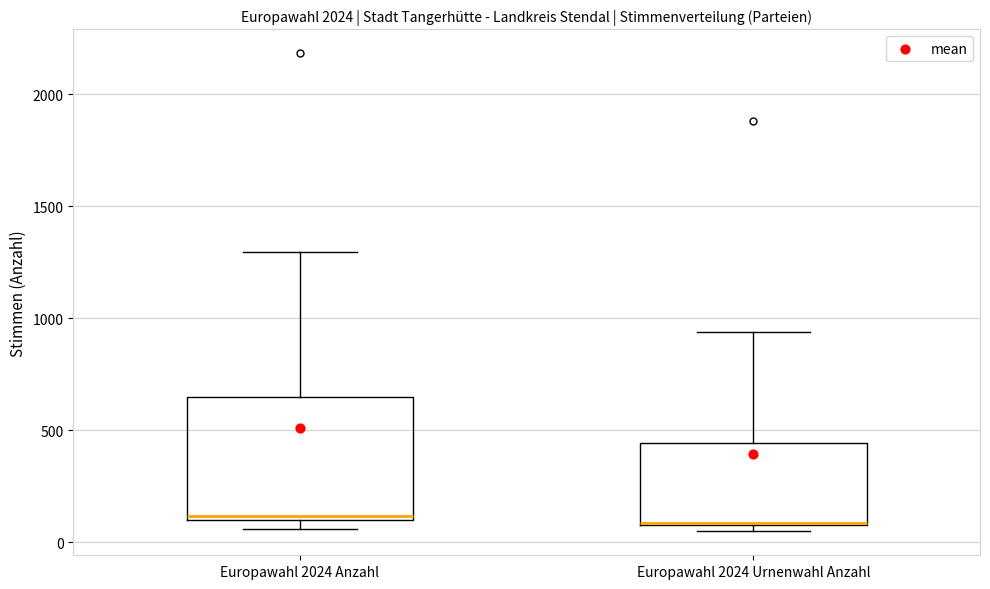

Comparing the boxes themselves (not the whiskers), which one is the tallest?

Europawahl 2024 Anzahl